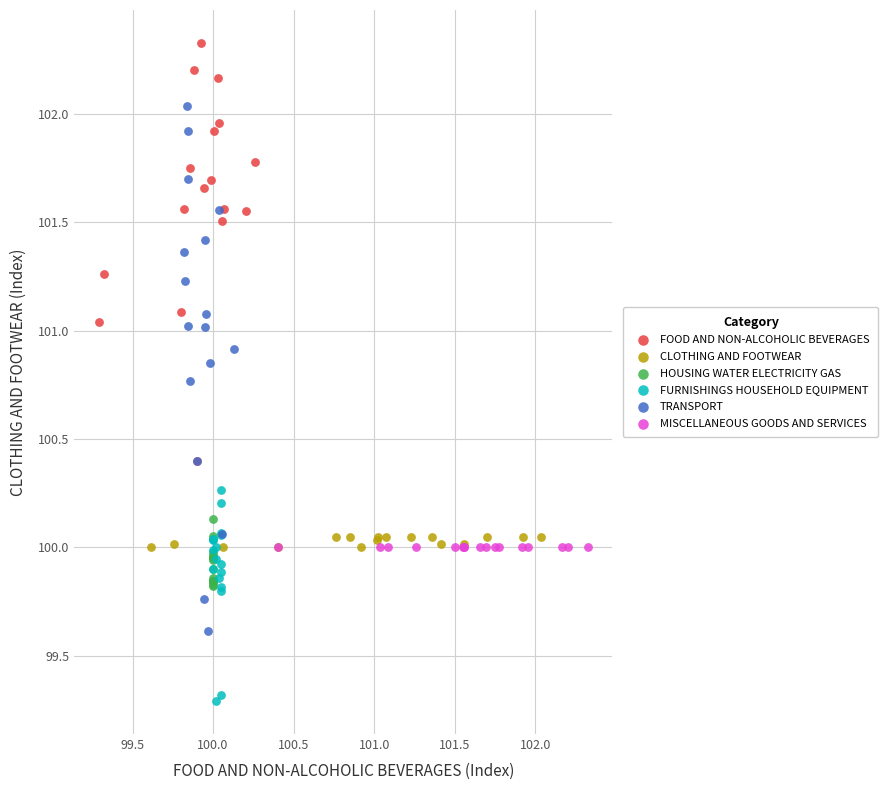

Which series reaches the maximum Y coordinate?

FOOD AND NON-ALCOHOLIC BEVERAGES